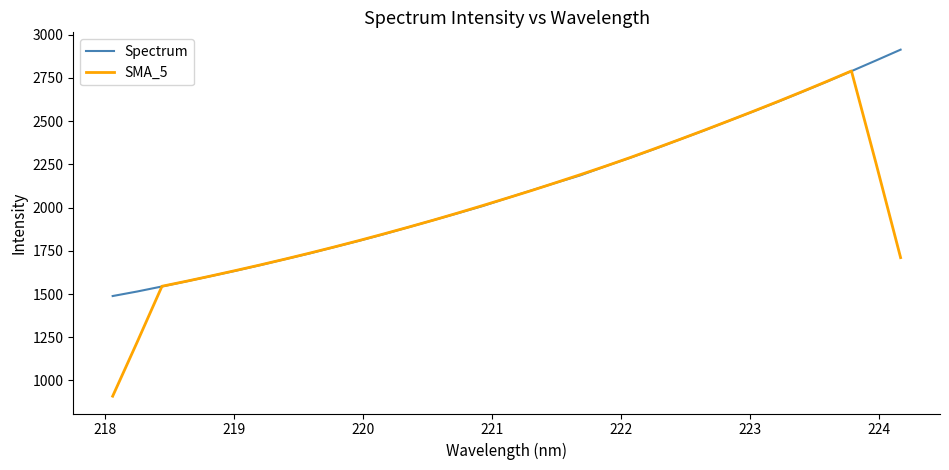

Which series has the largest range (max minus min)?

SMA_5